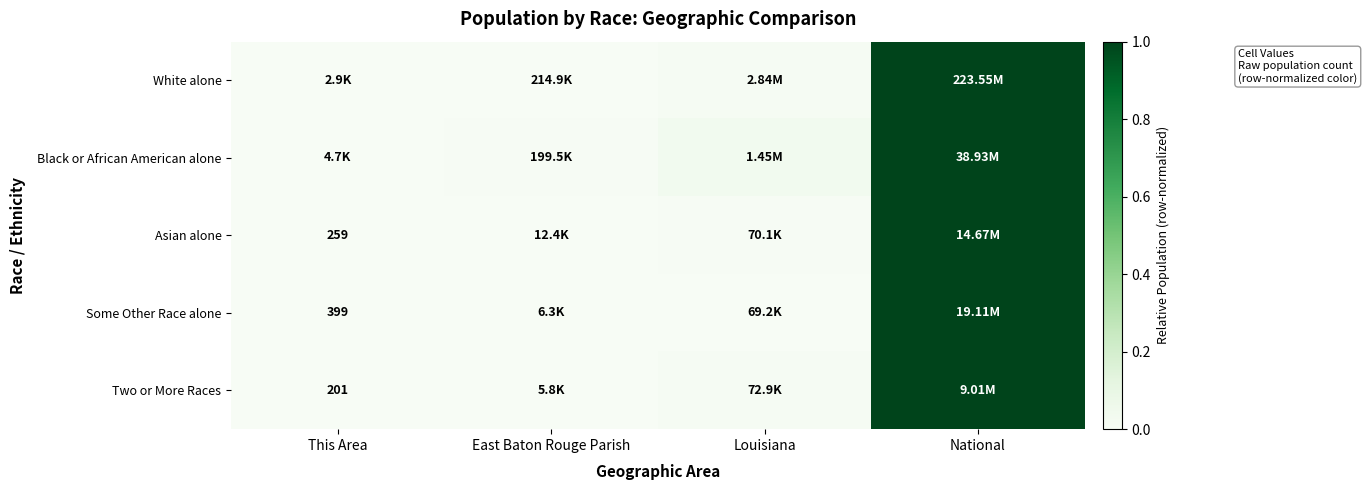

At which category is the sum across all series the highest?

National